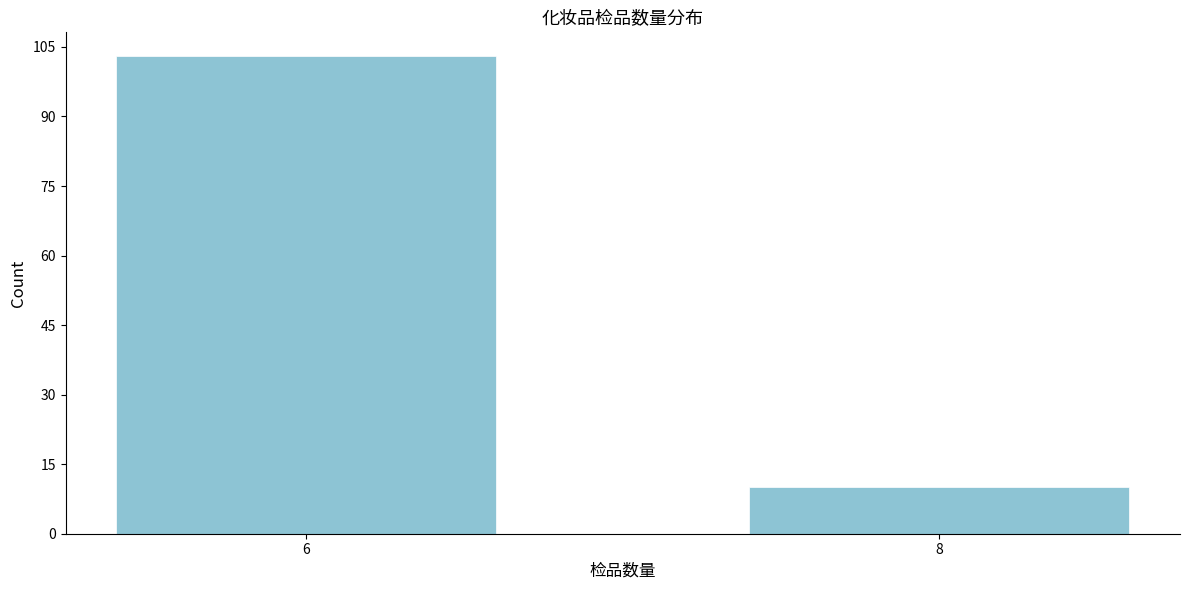

Reading right to left, list all the values displayed in this chart.

10	103